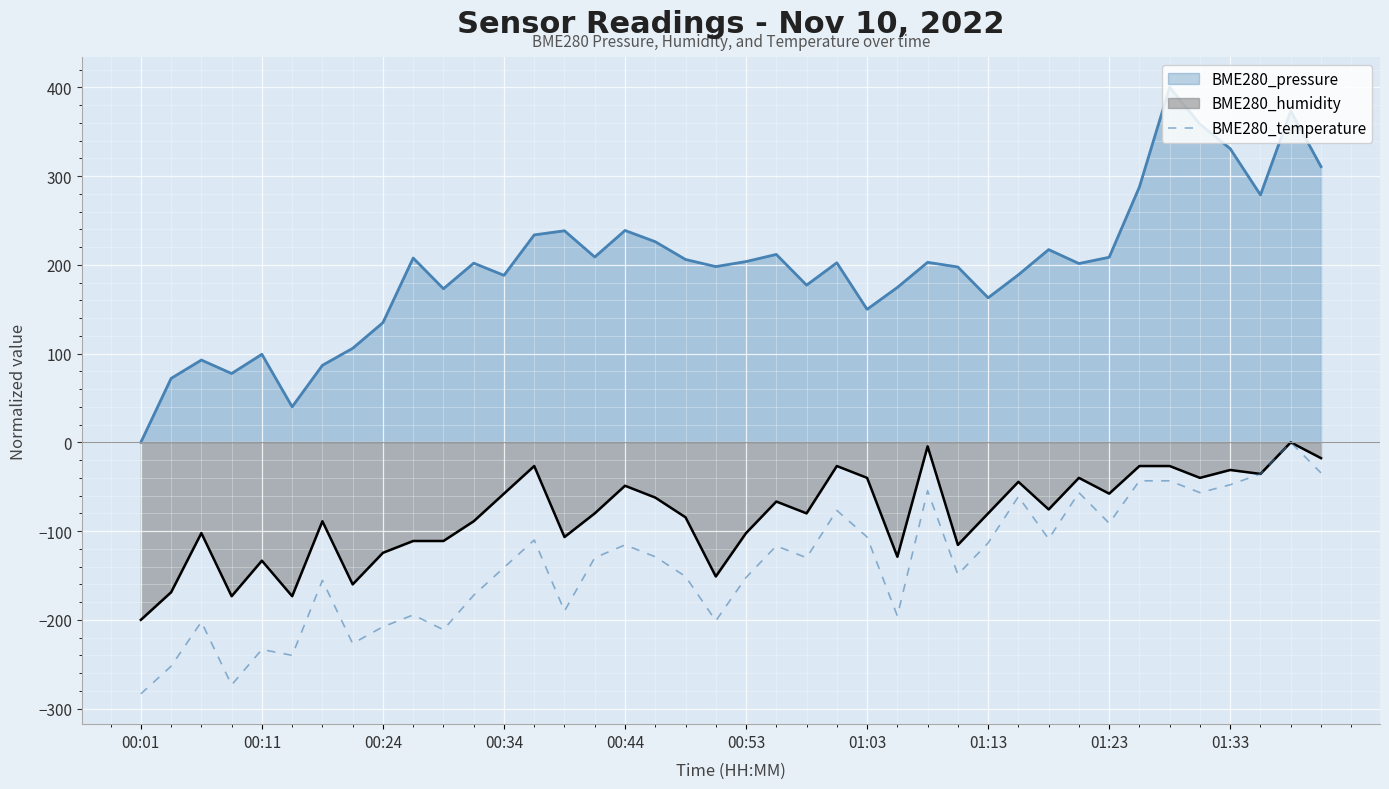

How many distinct data groups are displayed?

3